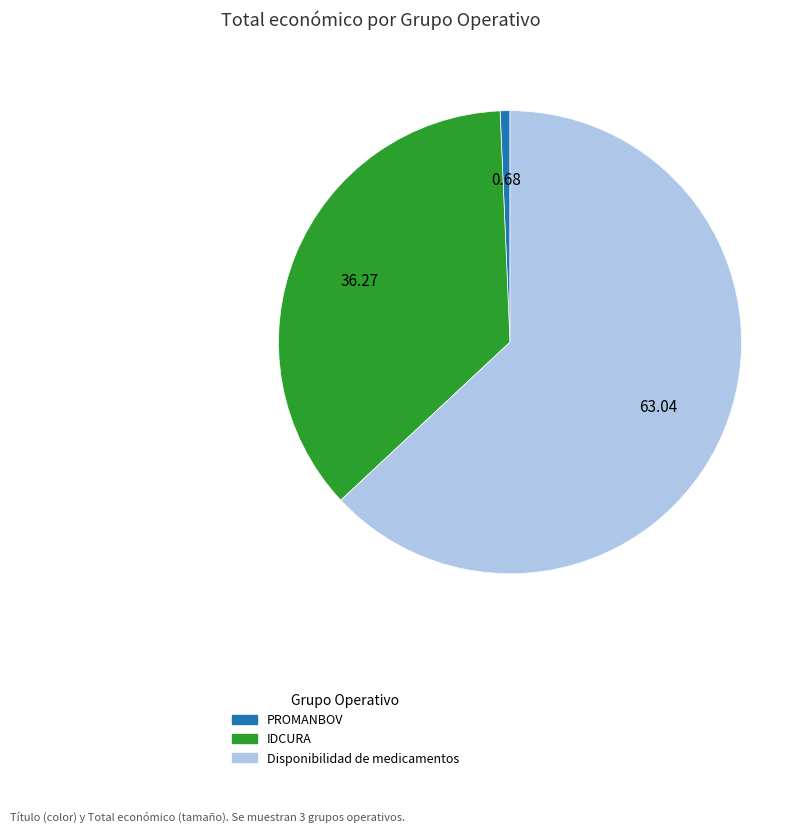

What is the smallest slice in the pie chart?

PROMANBOV